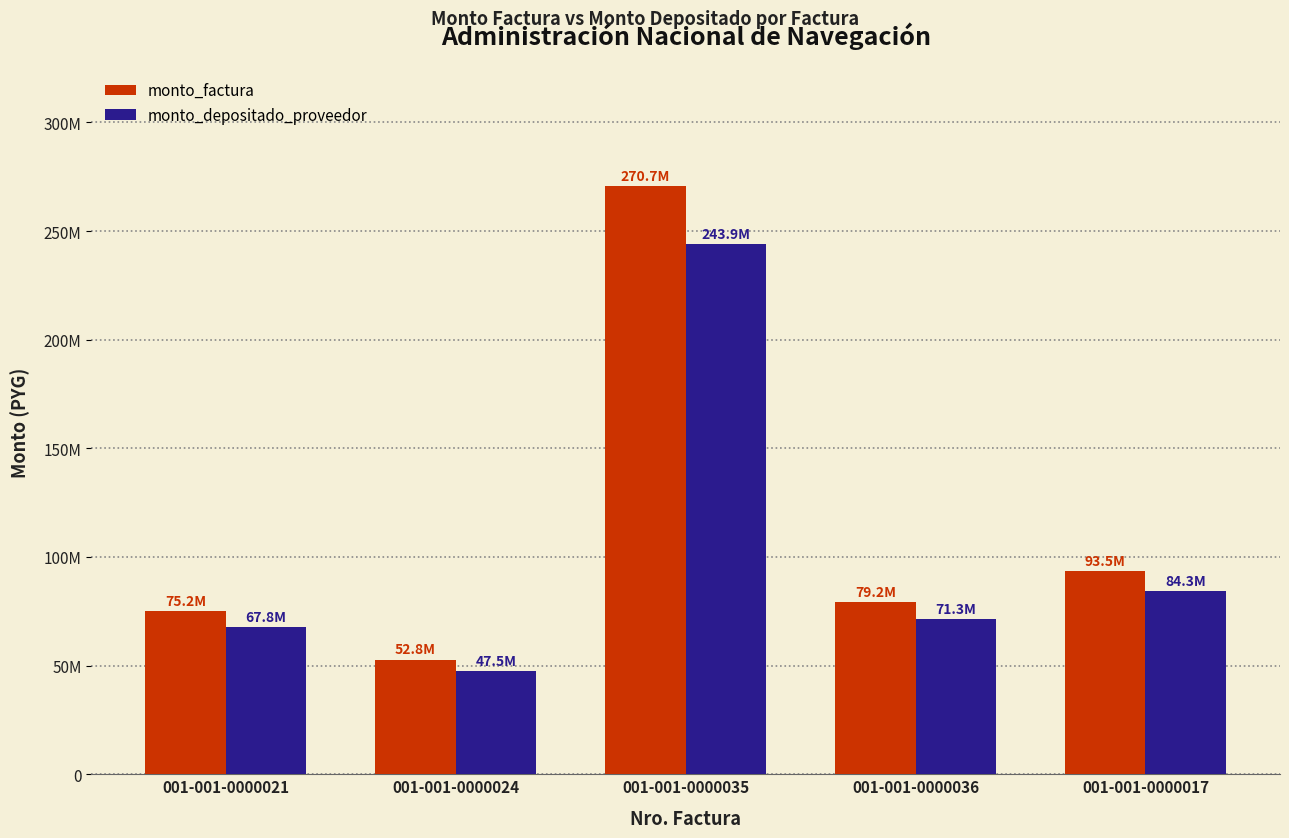

What is the value of the monto_factura bar at the 2nd from the left?

52757108